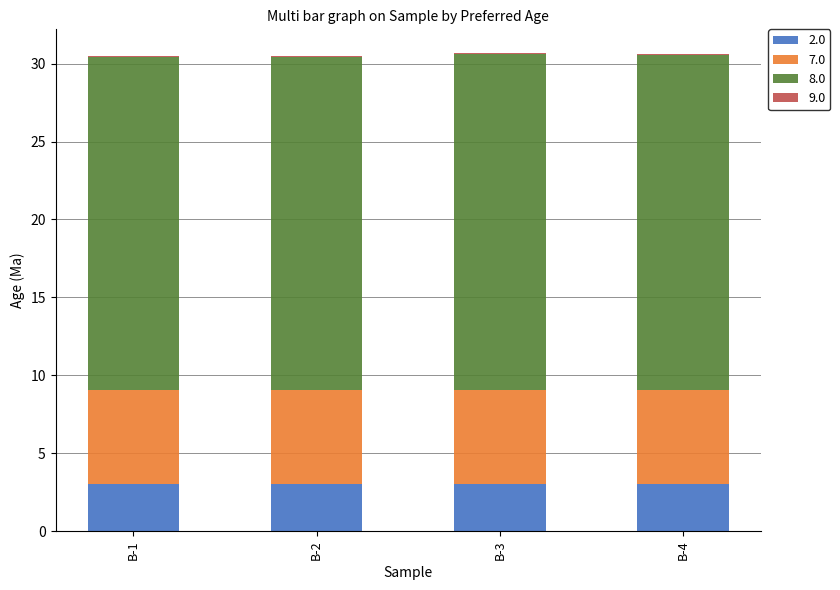

Is it true that 2.0 equals 4.9 at B-2?

False